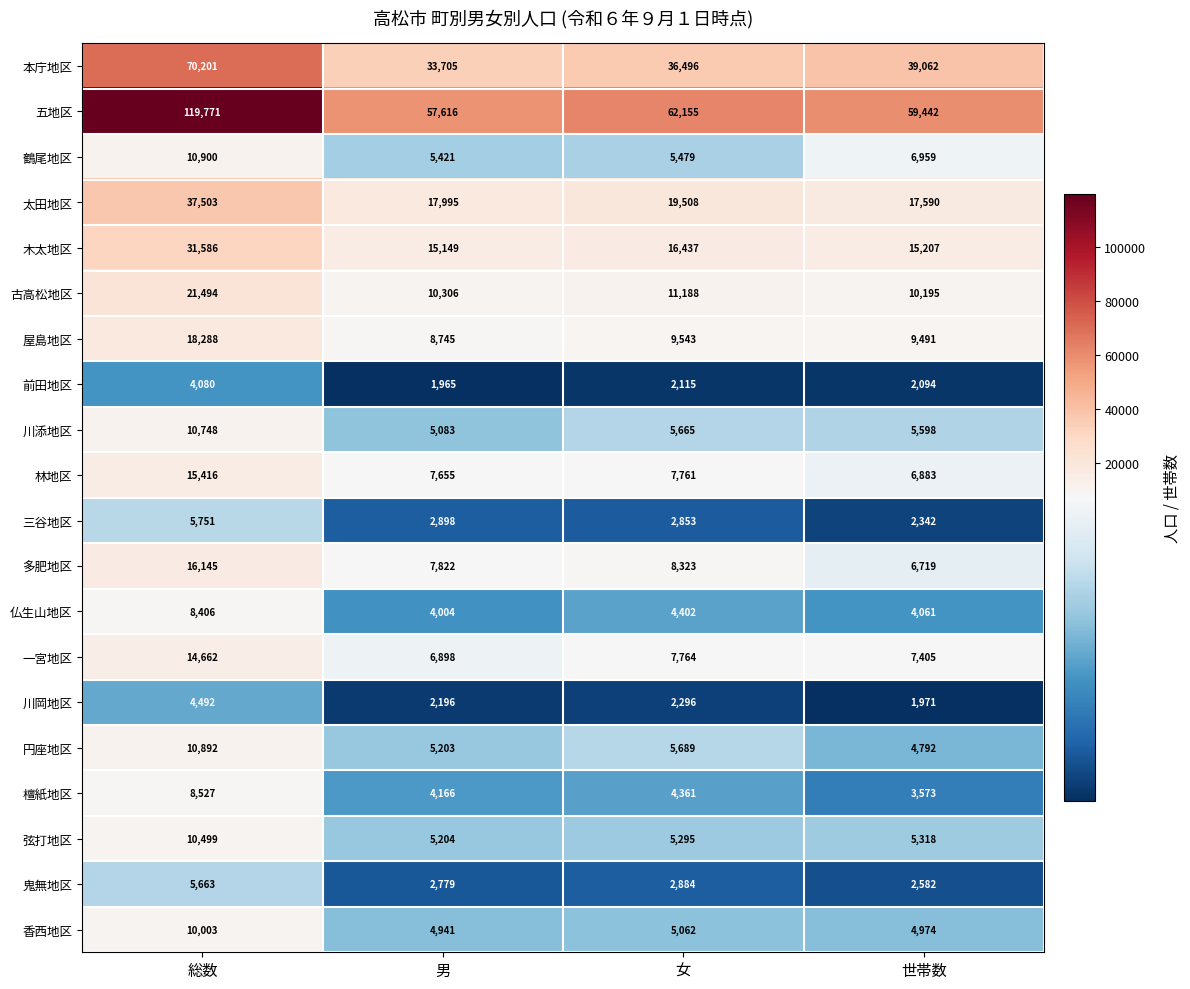

What is the sum of the 三谷地区 values at 女 and 世帯数?

5195